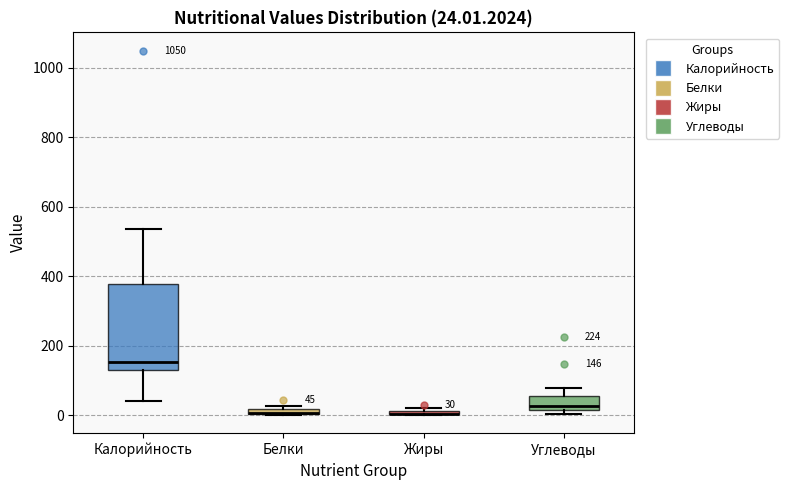

Comparing the boxes themselves (not the whiskers), which one is the tallest?

Калорийность